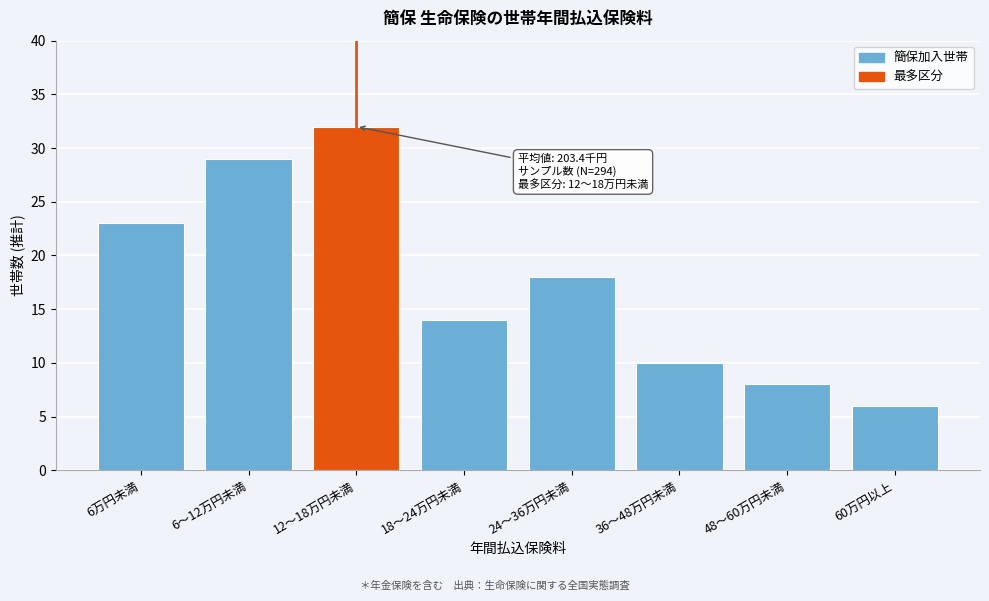

Reading left to right, what are all the values shown in this chart?

23.0	29.0	32.0	14.0	18.0	10.0	8.0	6.0